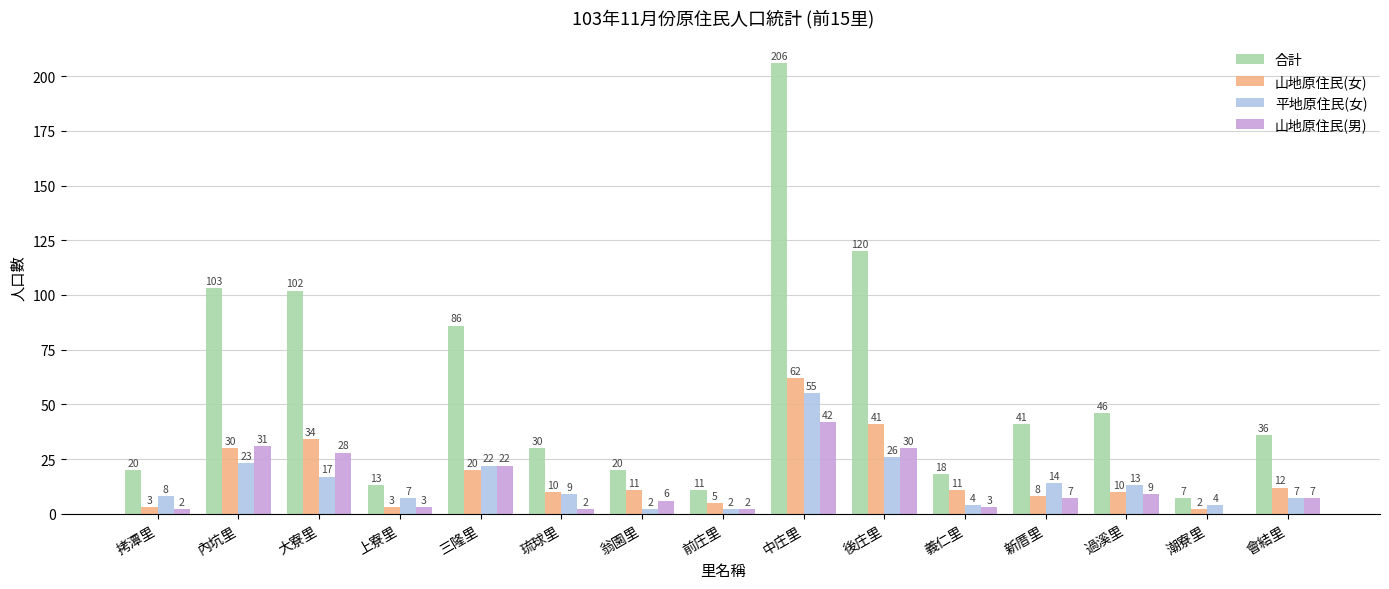

Between 新厝里 and 過溪里, which series saw the biggest shift?

合計